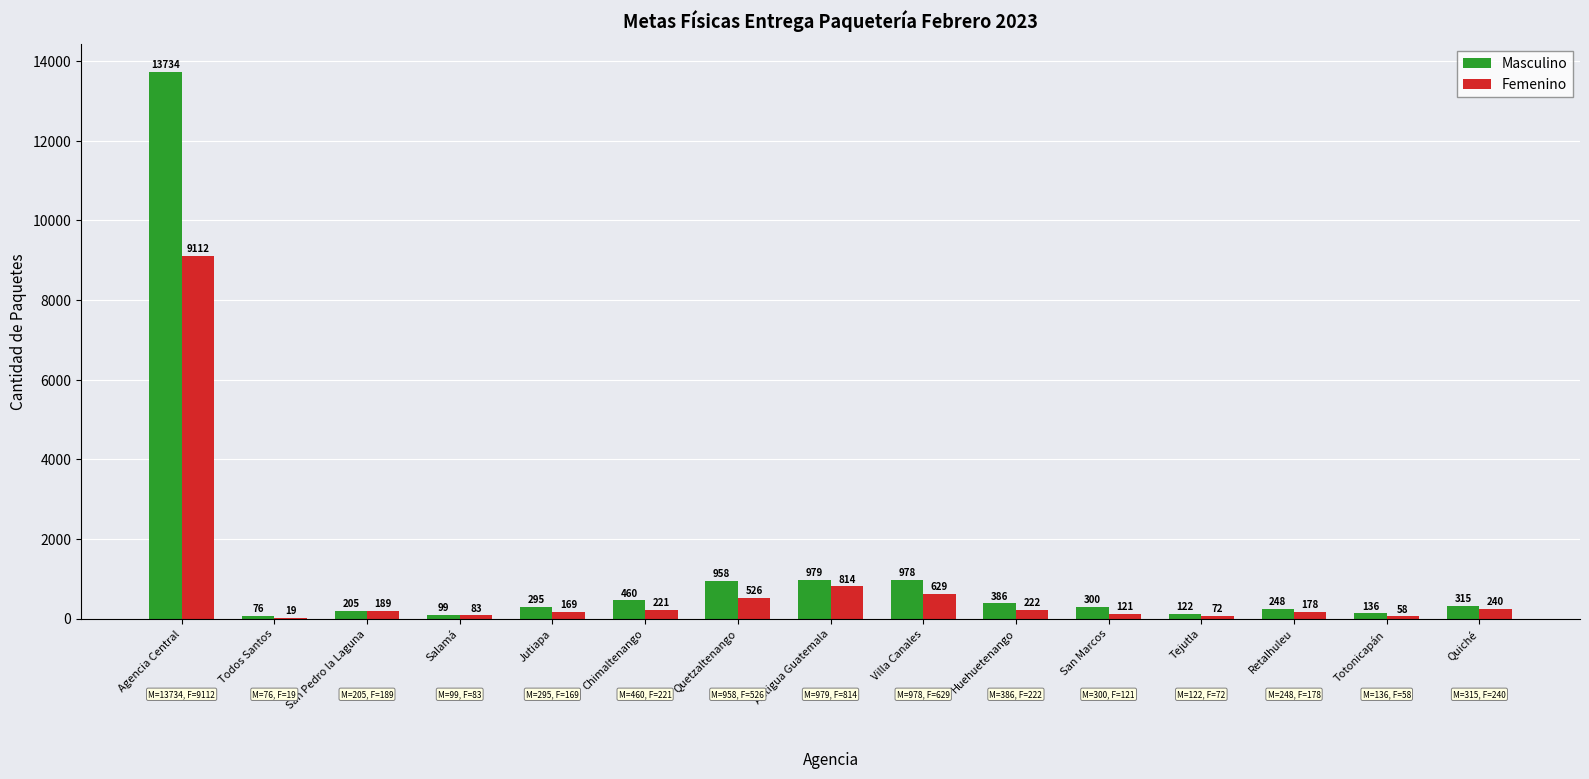

Where is Femenino nearest to the value 4565?

Antigua Guatemala